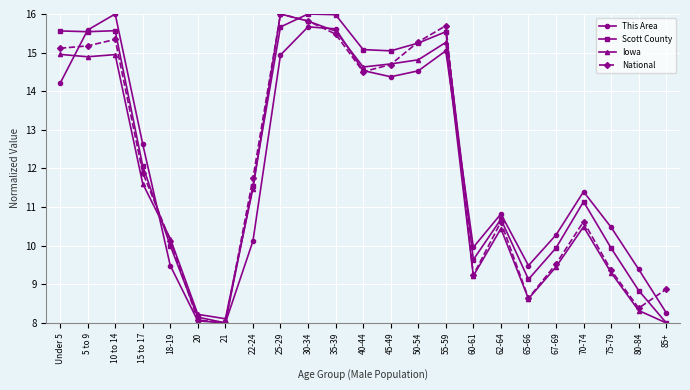

Does the chart display data point markers on the line(s)?

Yes